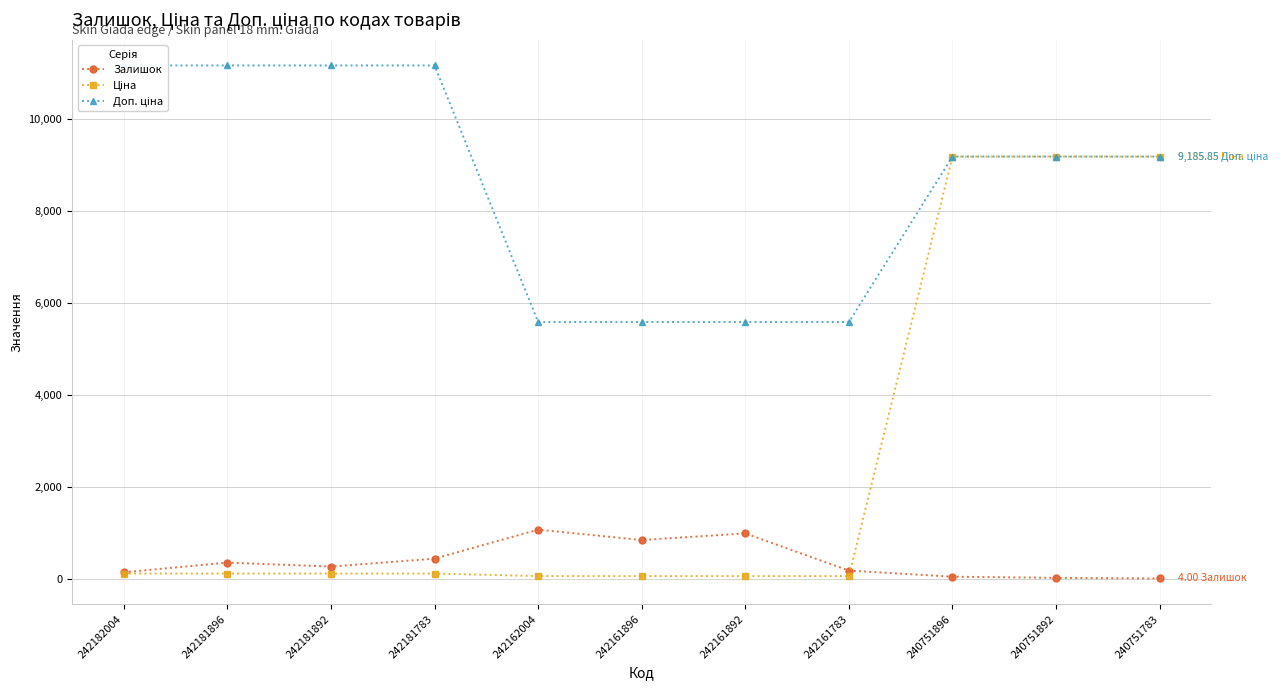

The Доп. ціна series shows 6011.2 at 242181892. True or false?

False